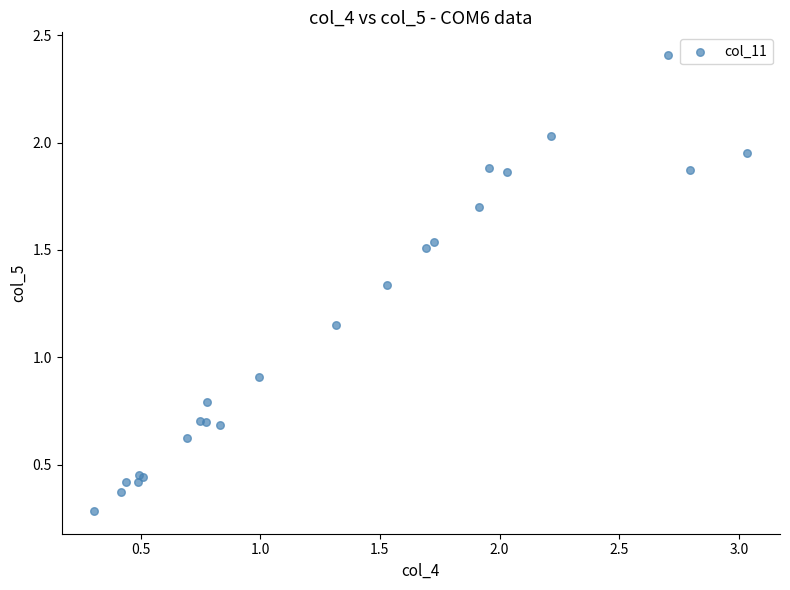

What Y value in the scatter plot is closest to 1?

0.9